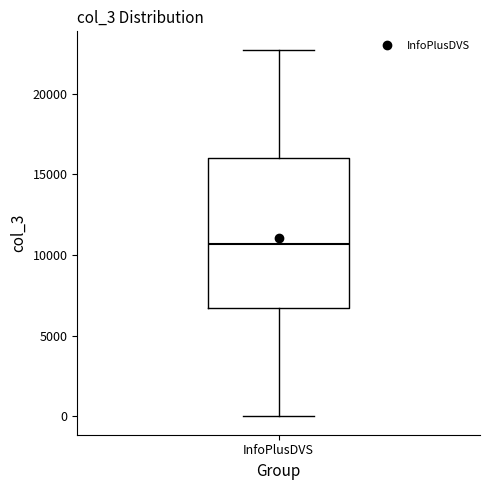

Read this box plot against the y-axis: the position of the median line, the range covered by the box, and the ends of both whiskers. The values are not printed on the chart, so give them approximately, as read against the axis.

median 10500, box 6500 to 16000, whiskers 0 to 22500